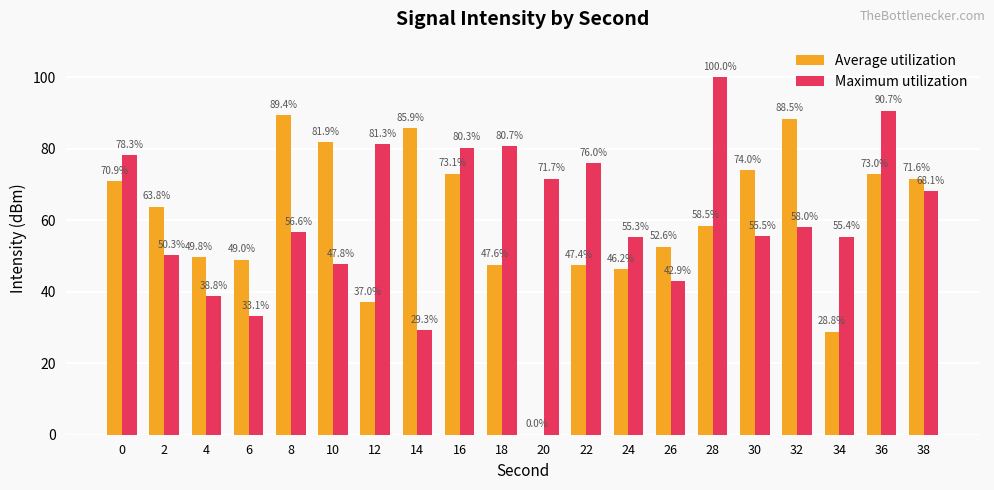

Which series has the largest total across all categories?

Maximum utilization